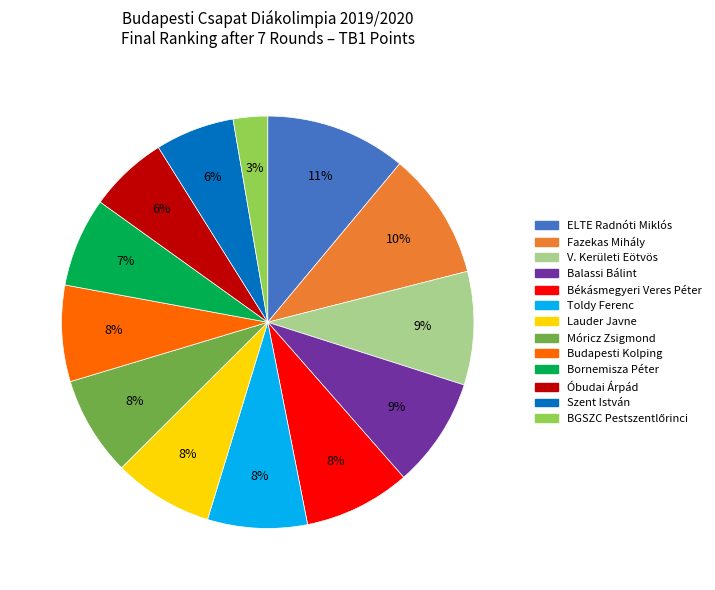

Is there any slice that represents more than half of the pie?

No